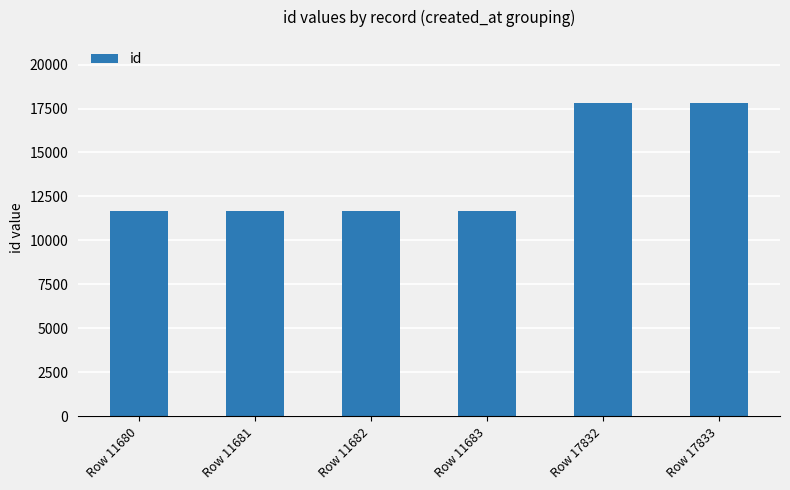

What is the value of the 3rd bar from the left?

11682